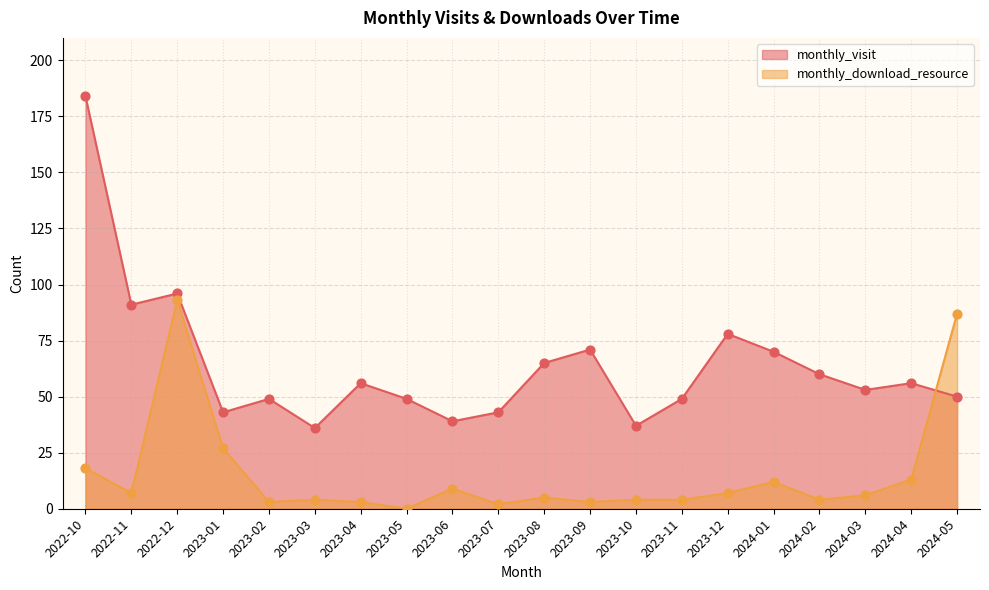

At which category is the sum across all series the highest?

2022-10